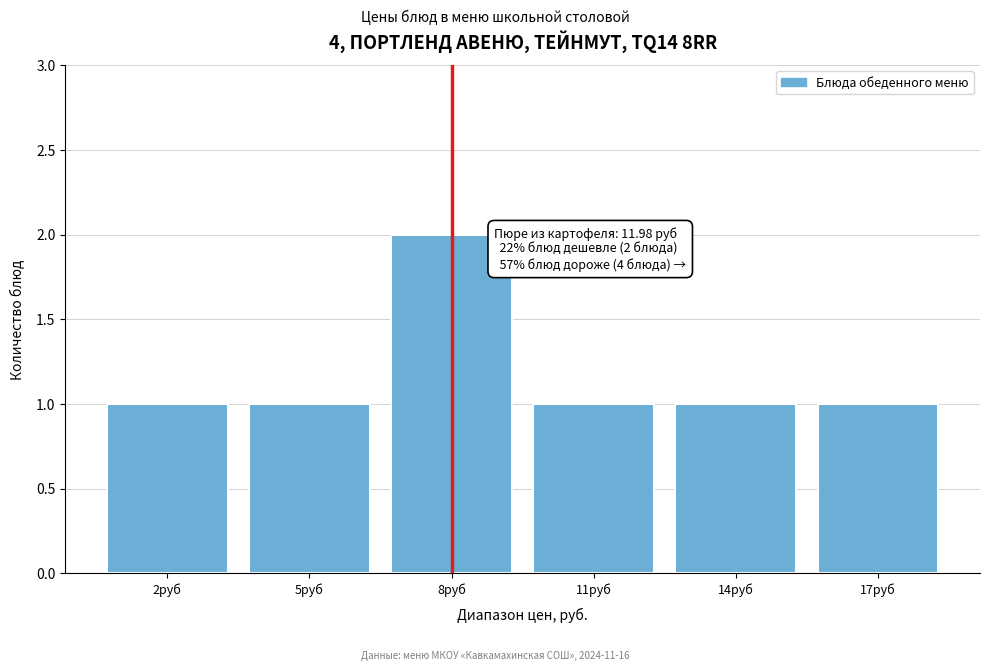

Reading left to right, list all the values displayed in this chart.

2руб=1	5руб=1	8руб=2	11руб=1	14руб=1	17руб=1